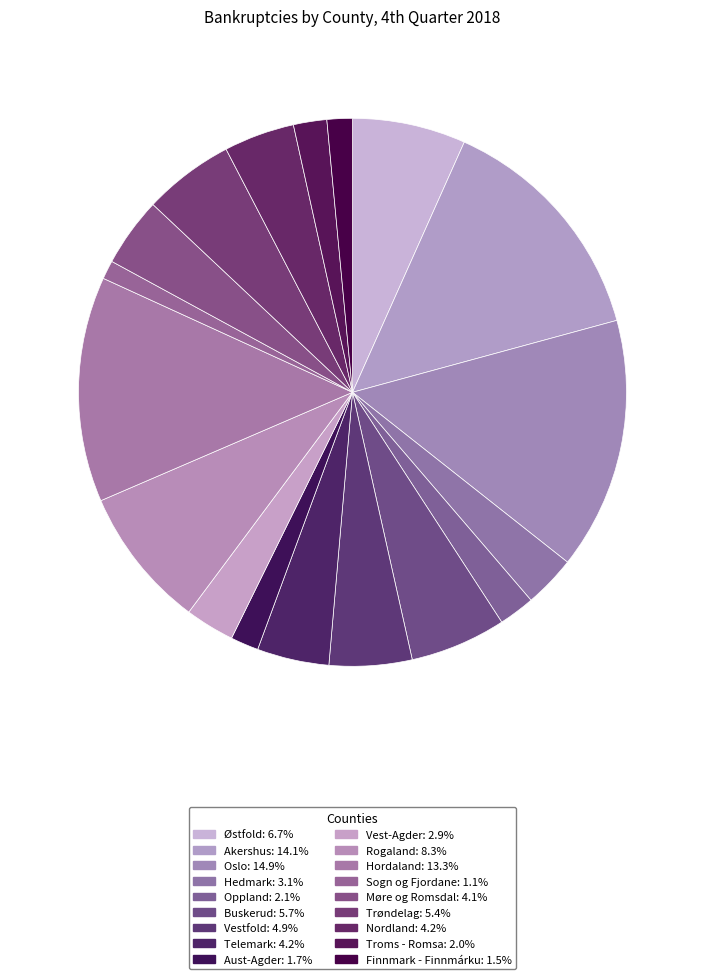

The Finnmark - Finnmárku slice represents 8% of the pie. True or false?

False